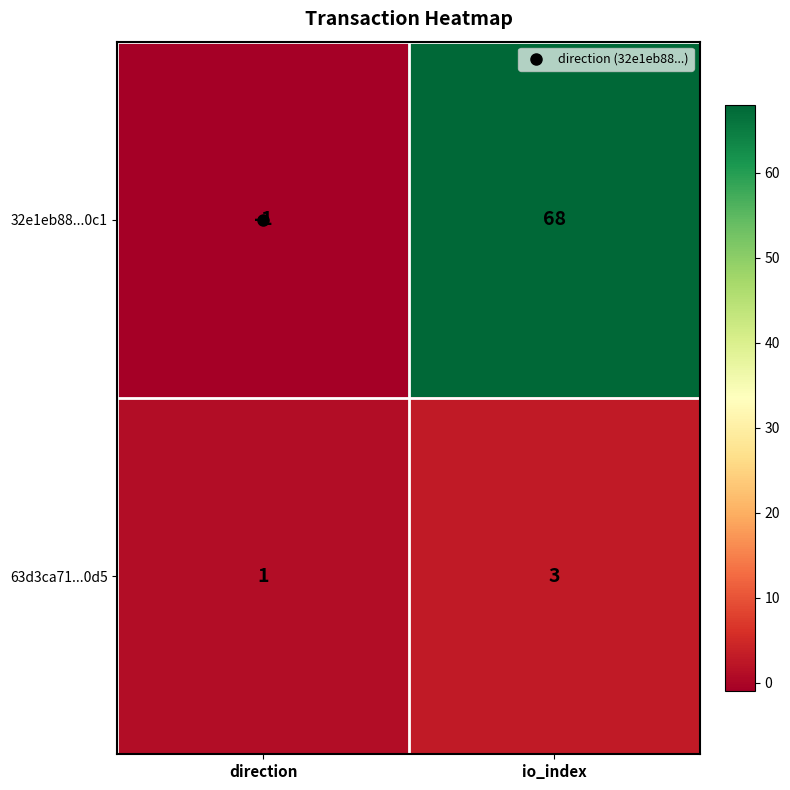

Where is 63d3ca71...0d5 nearest to the value 2?

direction